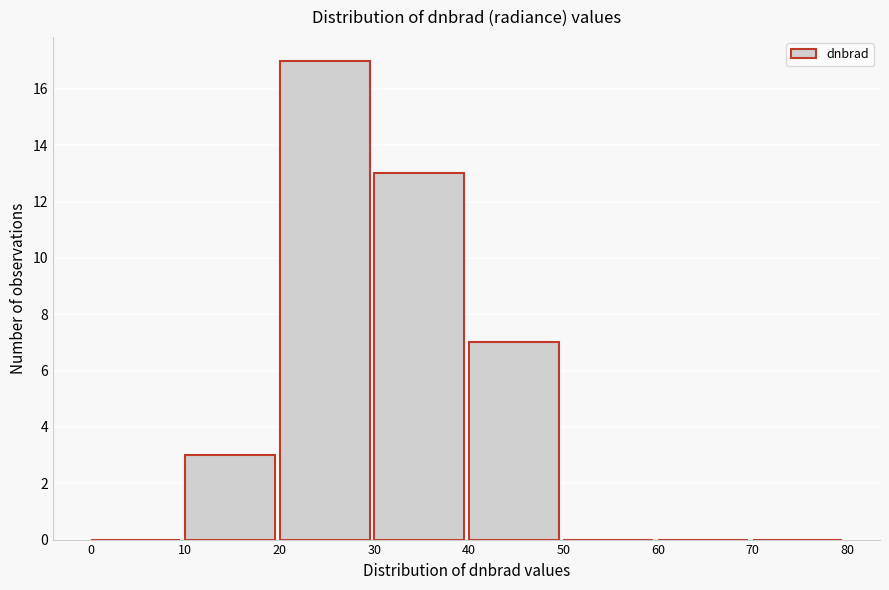

How tall is the bar that spans 30 to 40 on the x-axis? The values are not printed on the chart, so give them approximately, as read against the axis.

13